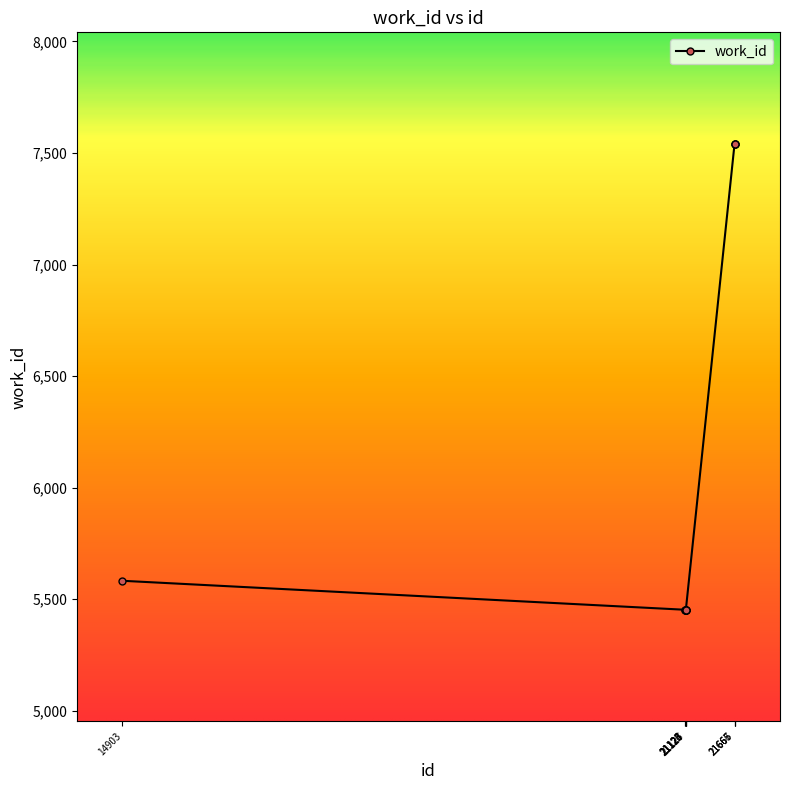

What is the value of the 7th point from the left?

5452